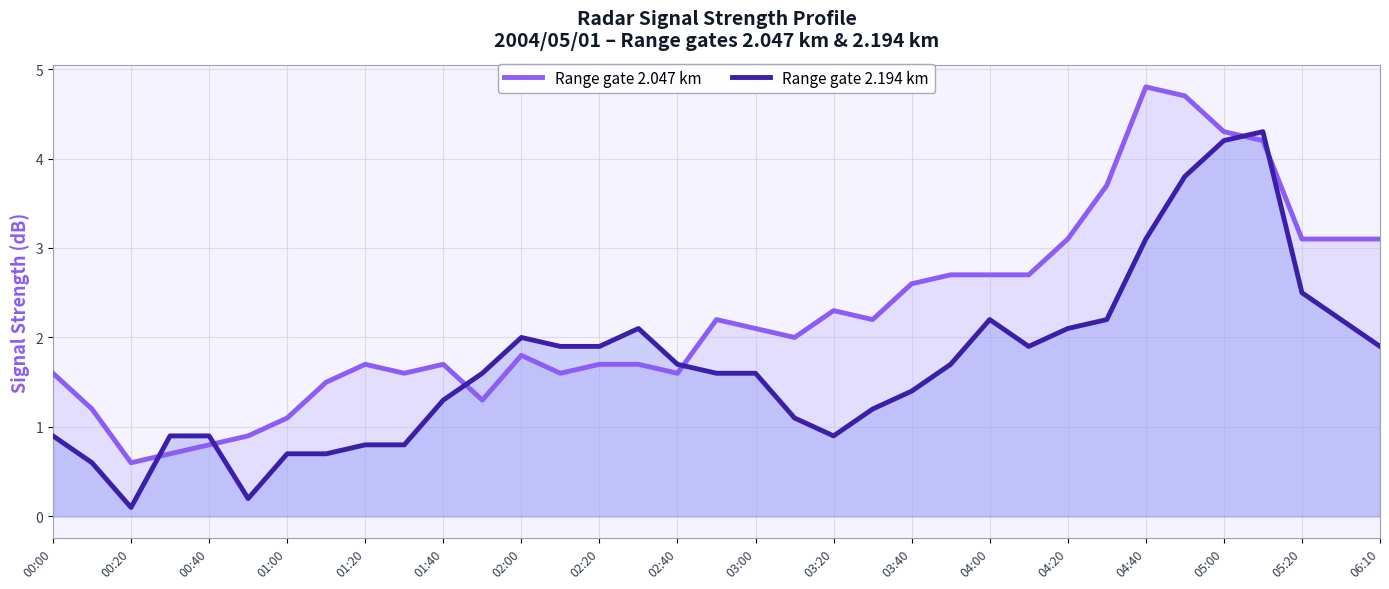

Rank the series by their average value, from lowest to highest.

Range gate 2.194 km, Range gate 2.047 km